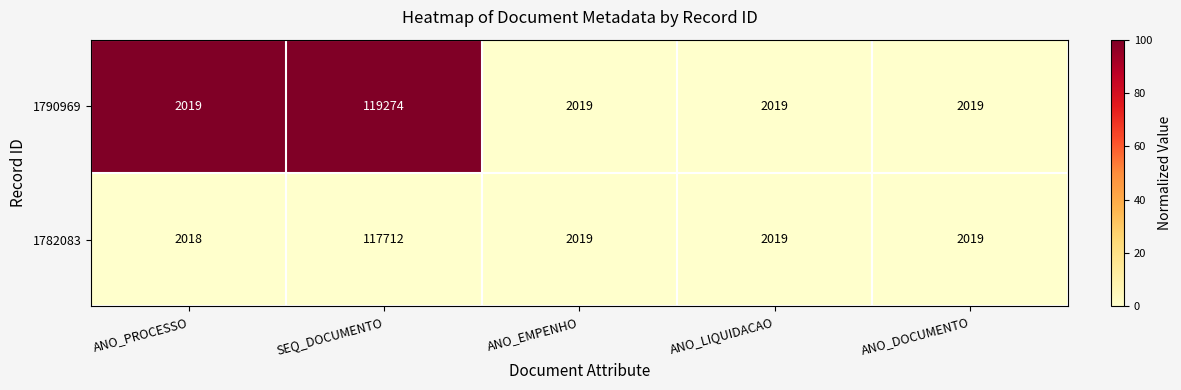

Which series has the widest spread of values?

1790969